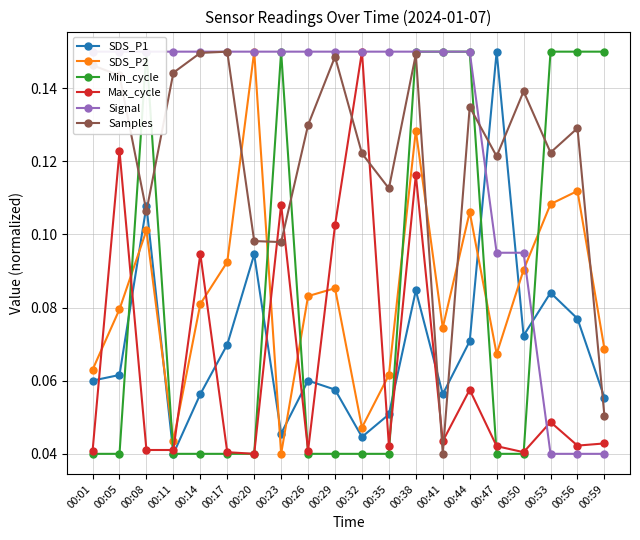

Which category has the lowest value across all series?

00:11